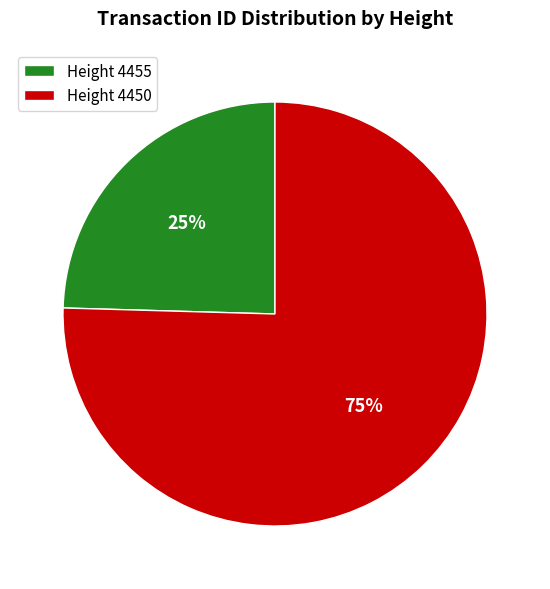

True or false: Height 4450 accounts for 75% of the total.

True